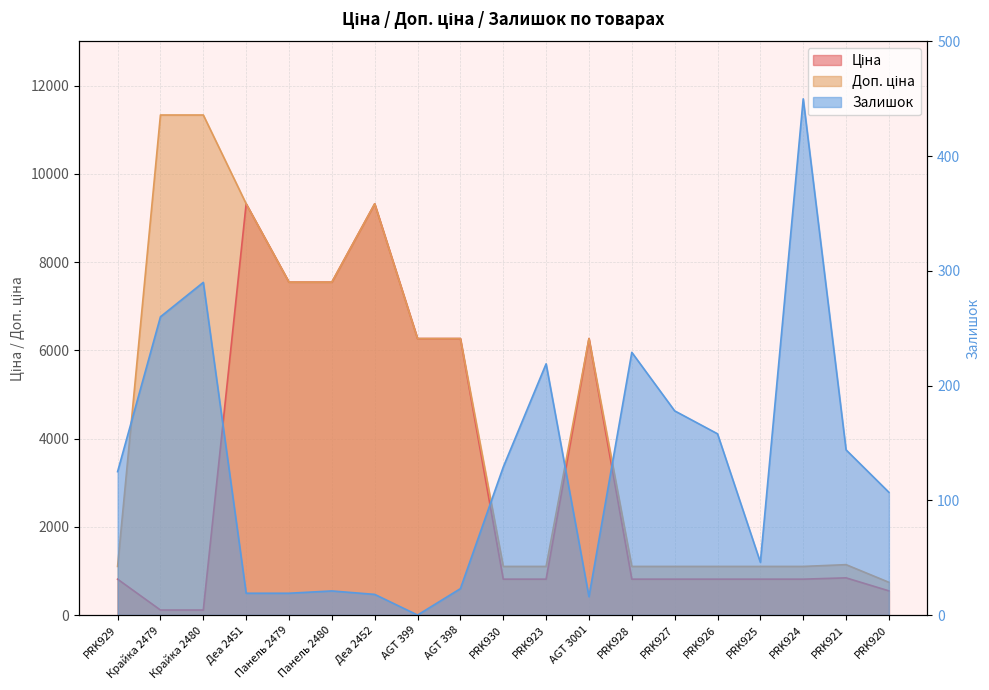

Reading left to right, list all the values displayed in this chart.

Ціна: PRK929=813.0	Крайка 2479=113.3	Крайка 2480=113.3	Деа 2451=9321.4	Панель 2479=7545.9	Панель 2480=7545.9	Деа 2452=9321.4	AGT 399=6266.7	AGT 398=6266.7	PRK930=813.0	PRK923=813.0	AGT 3001=6266.7	PRK928=813.0	PRK927=813.0	PRK926=813.0	PRK925=813.0	PRK924=813.0	PRK921=842.8	PRK920=547.8
Доп. ціна: PRK929=1101.8	Крайка 2479=11334.0	Крайка 2480=11334.0	Деа 2451=9321.4	Панель 2479=7545.9	Панель 2480=7545.9	Деа 2452=9321.4	AGT 399=6266.7	AGT 398=6266.7	PRK930=1101.8	PRK923=1101.8	AGT 3001=6266.7	PRK928=1101.8	PRK927=1101.8	PRK926=1101.8	PRK925=1101.8	PRK924=1101.8	PRK921=1142.1	PRK920=742.0
Залишок: PRK929=125.0	Крайка 2479=260.0	Крайка 2480=290.0	Деа 2451=19.0	Панель 2479=19.0	Панель 2480=21.0	Деа 2452=18.0	AGT 399=0.0	AGT 398=23.0	PRK930=129.0	PRK923=219.0	AGT 3001=16.0	PRK928=229.0	PRK927=178.0	PRK926=158.0	PRK925=46.0	PRK924=450.0	PRK921=144.0	PRK920=107.0